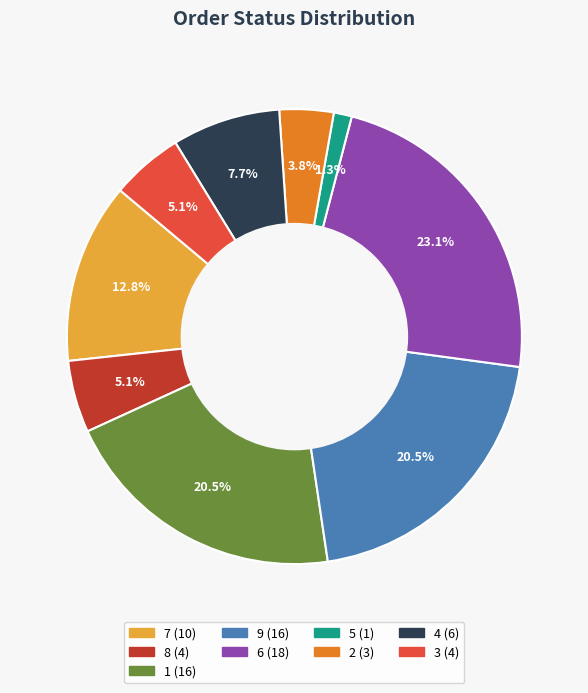

Is there any slice that represents more than half of the pie?

No